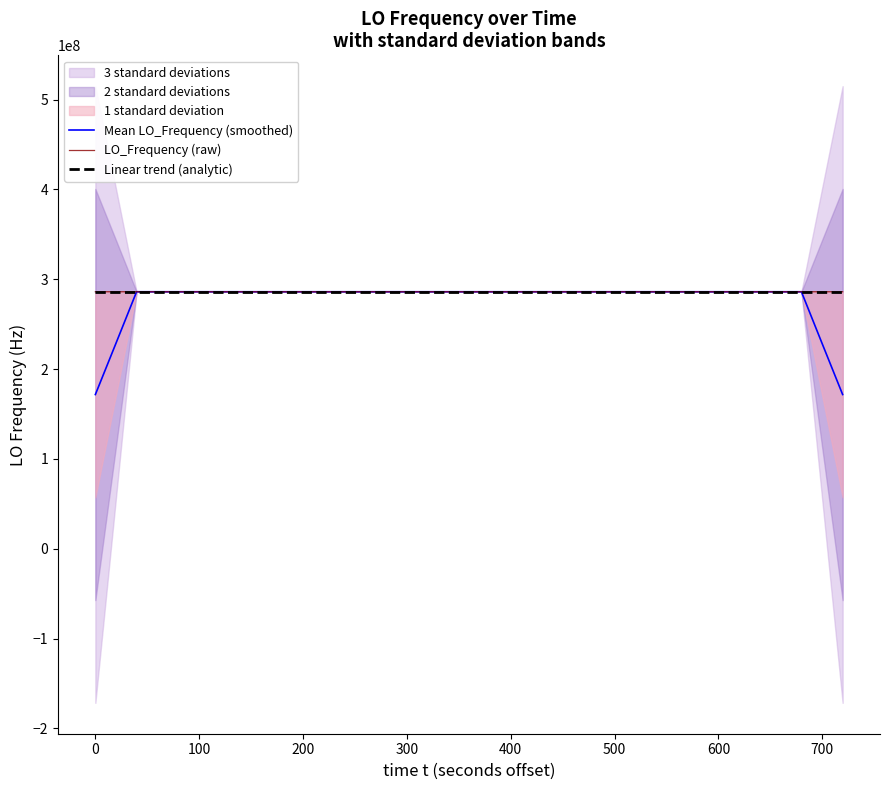

What is the maximum value shown in the chart?

286047001.1